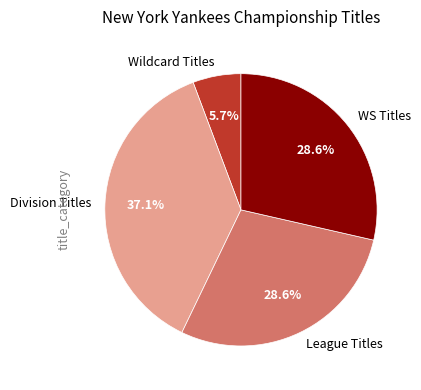

Between League Titles and Wildcard Titles, which is larger?

League Titles